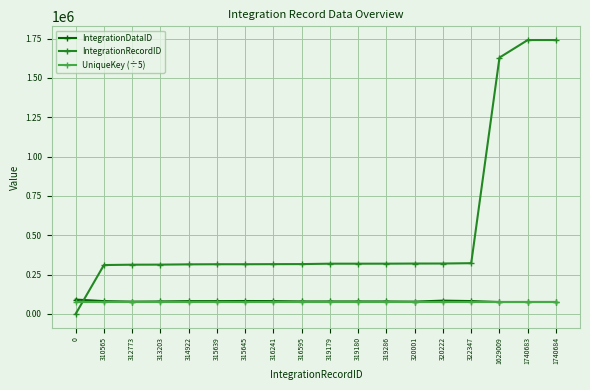

How many data points in IntegrationDataID are less than 79226?

9